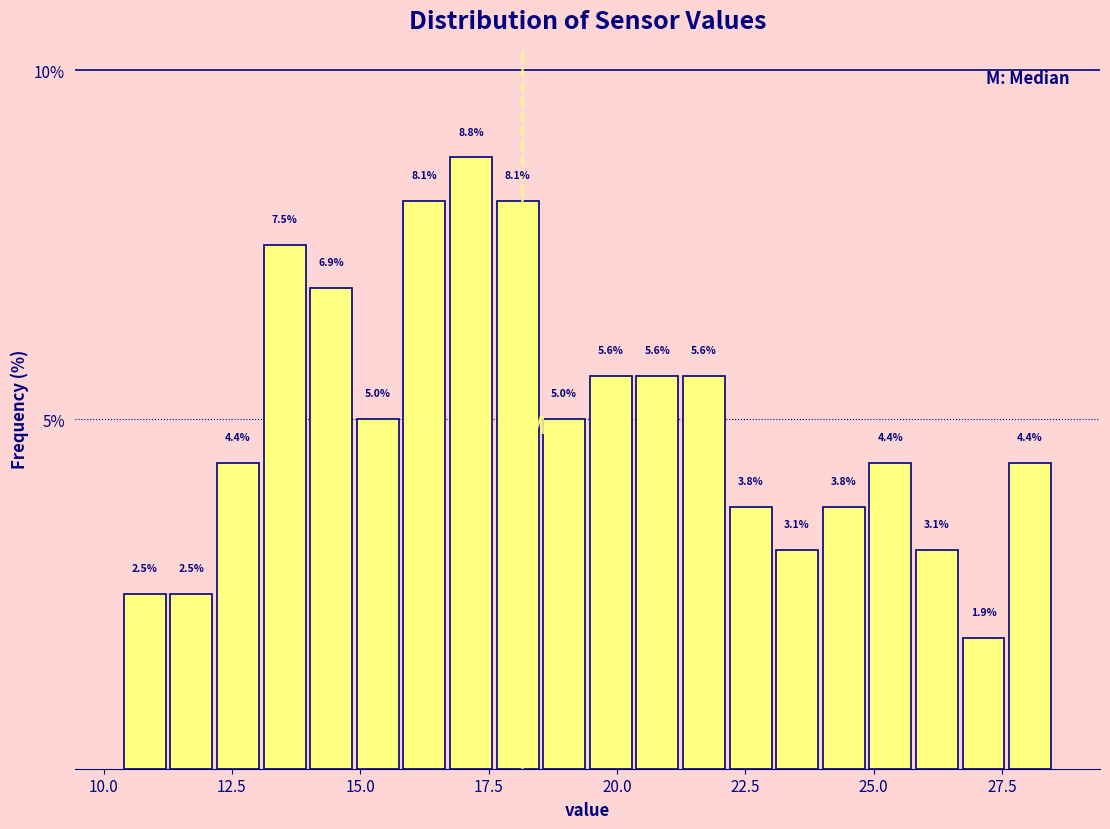

Read against the x-axis, roughly where is the centre of the tallest bar?

17.0